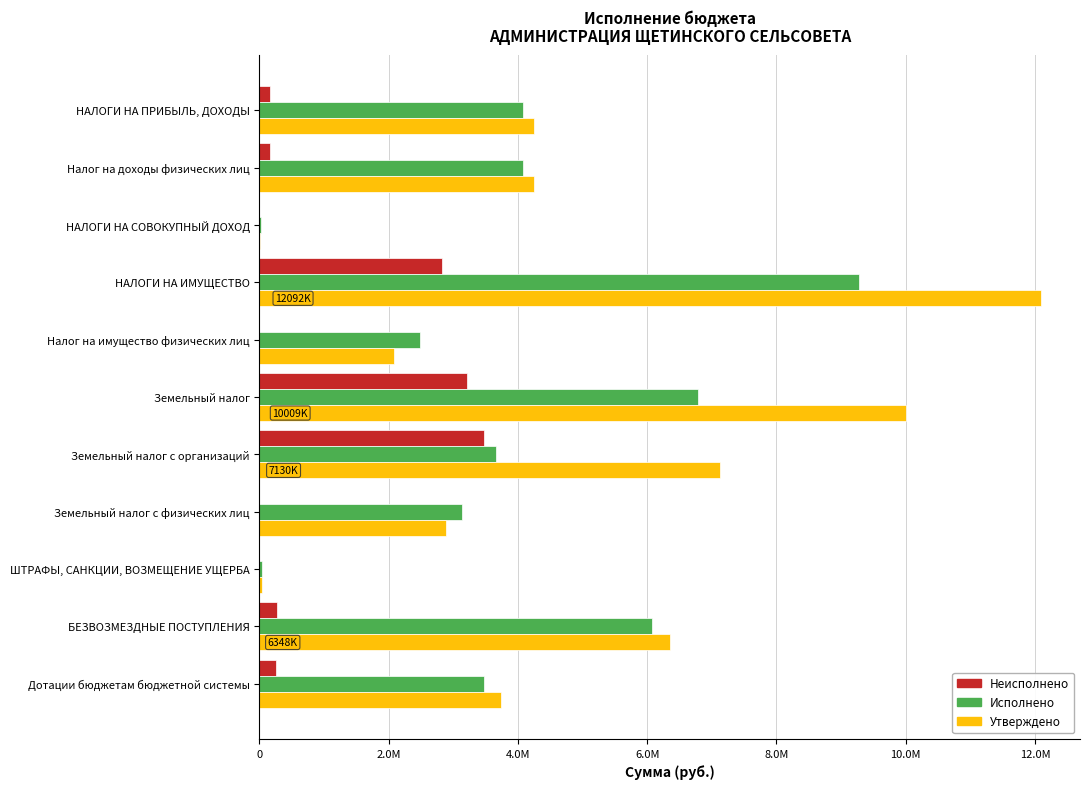

Which category has the highest value across all series?

НАЛОГИ НА ИМУЩЕСТВО